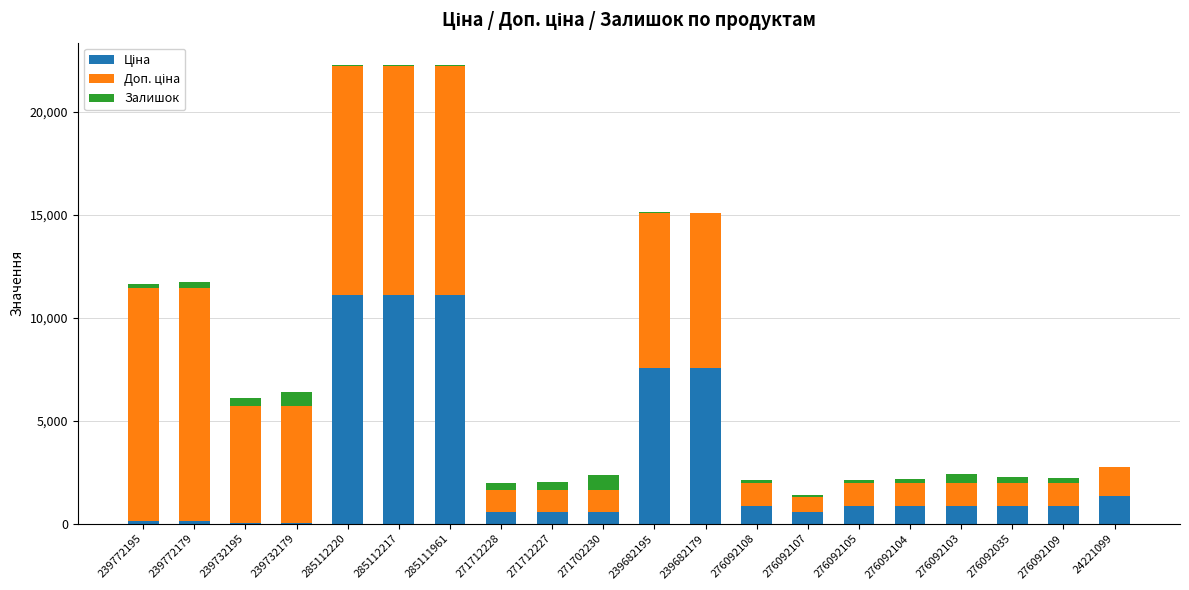

How many distinct data groups are displayed?

3